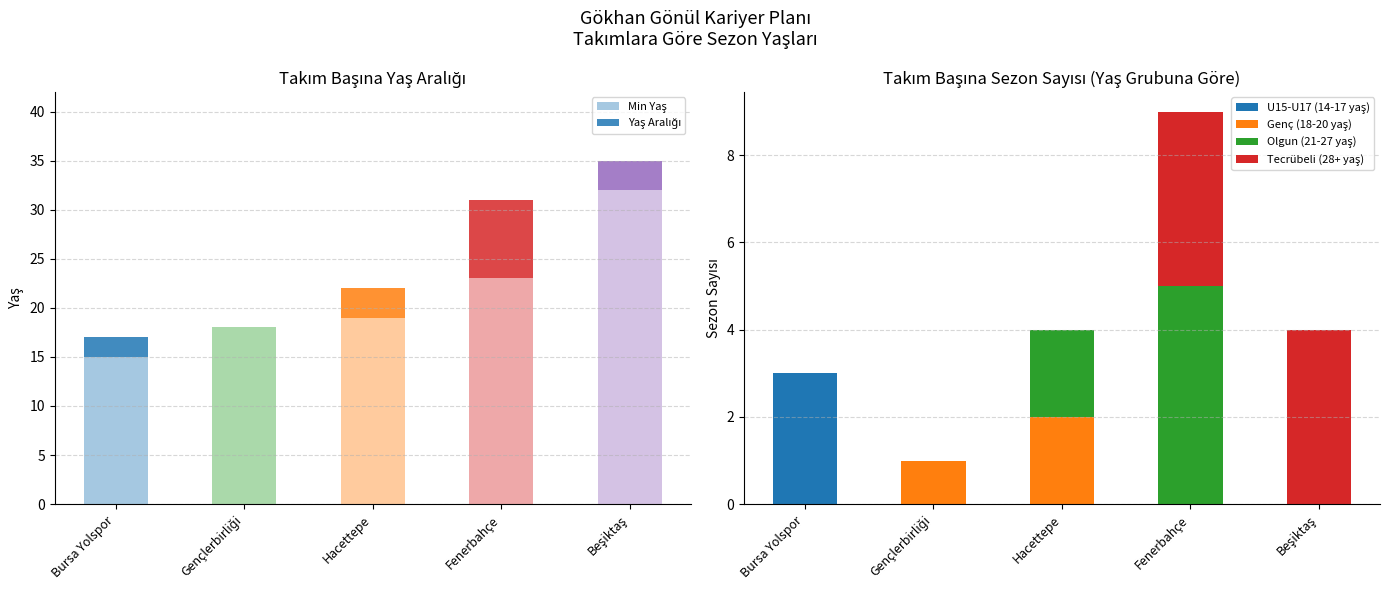

Reading left to right, list all the values displayed in this chart.

Min Yaş: Bursa Yolspor=15	Gençlerbirliği=18	Hacettepe=19	Fenerbahçe=23	Beşiktaş=32
Yaş Aralığı: Bursa Yolspor=2	Gençlerbirliği=0	Hacettepe=3	Fenerbahçe=8	Beşiktaş=3
U15-U17 (14-17 yaş): Bursa Yolspor=3	Gençlerbirliği=0	Hacettepe=0	Fenerbahçe=0	Beşiktaş=0
Genç (18-20 yaş): Bursa Yolspor=0	Gençlerbirliği=1	Hacettepe=2	Fenerbahçe=0	Beşiktaş=0
Olgun (21-27 yaş): Bursa Yolspor=0	Gençlerbirliği=0	Hacettepe=2	Fenerbahçe=5	Beşiktaş=0
Tecrübeli (28+ yaş): Bursa Yolspor=0	Gençlerbirliği=0	Hacettepe=0	Fenerbahçe=4	Beşiktaş=4